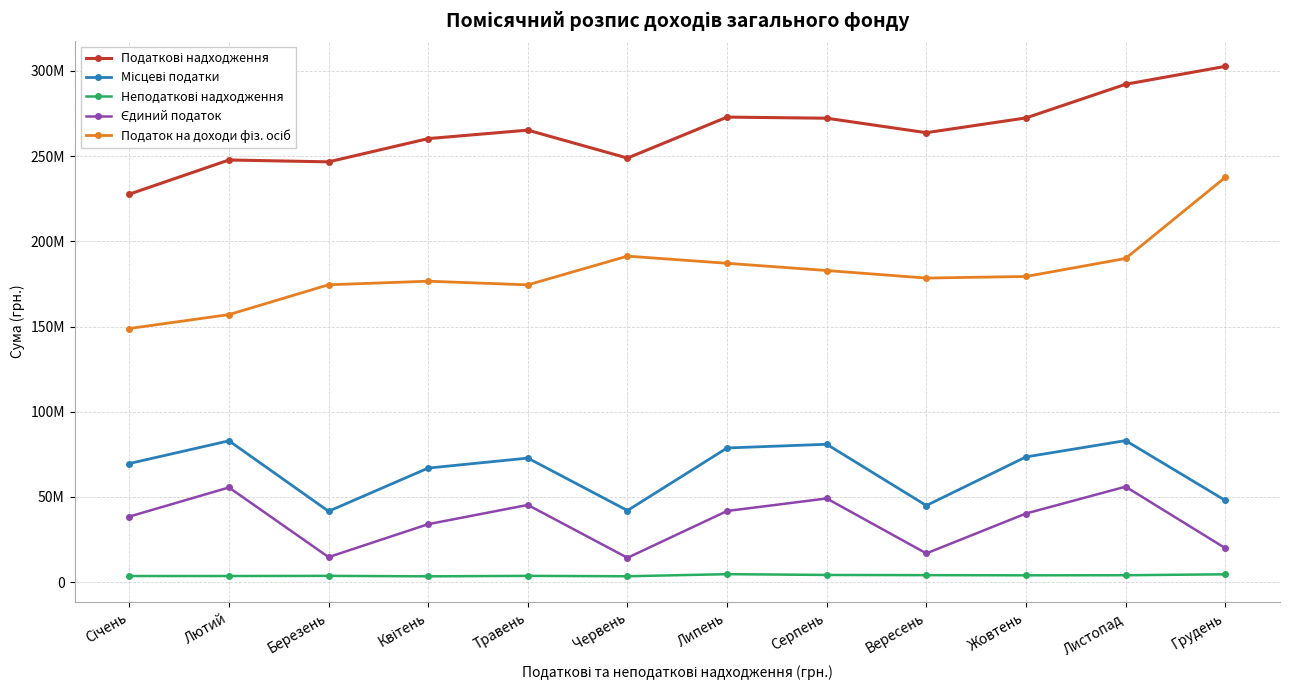

Is this an area chart (filled region under the line)?

No